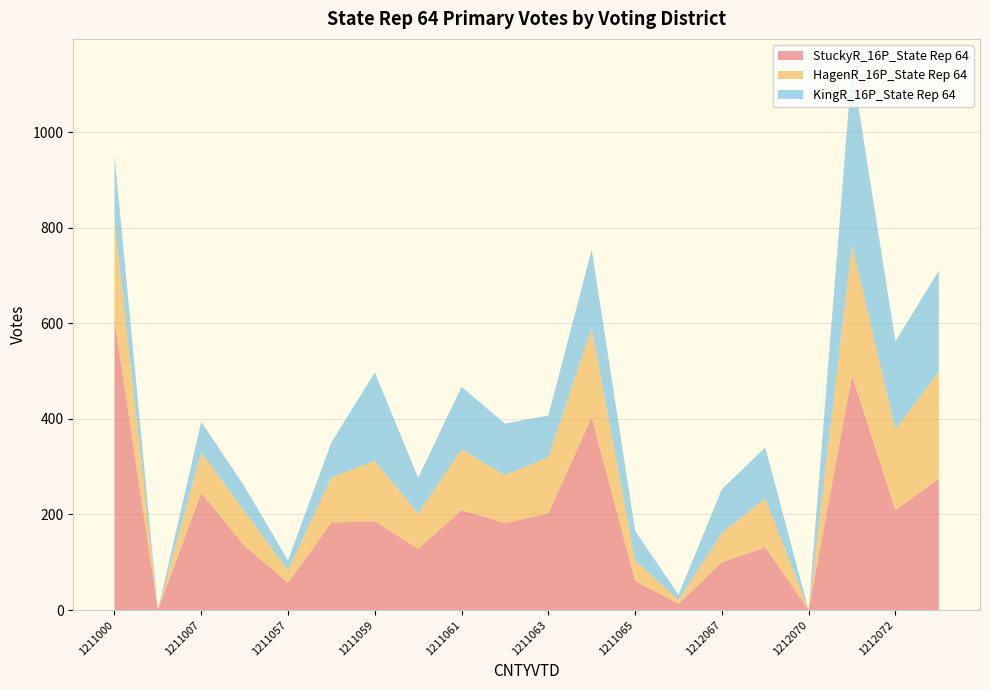

Reading right to left, list all the values displayed in this chart.

StuckyR_16P_State Rep 64: 1212073=275	1212072=209	1212071=490	1212070=0	1212069=131	1212067=100	1211066=13	1211065=61	1211064=403	1211063=202	1211062=182	1211061=209	1211060=128	1211059=186	1211058=183	1211057=57	1211056=134	1211007=245	1211006=0	1211000=607
HagenR_16P_State Rep 64: 1212073=224	1212072=169	1212071=274	1212070=0	1212069=103	1212067=61	1211066=8	1211065=43	1211064=187	1211063=118	1211062=100	1211061=127	1211060=74	1211059=126	1211058=95	1211057=26	1211056=72	1211007=85	1211006=0	1211000=207
KingR_16P_State Rep 64: 1212073=211	1212072=184	1212071=374	1212070=0	1212069=106	1212067=92	1211066=11	1211065=62	1211064=164	1211063=87	1211062=108	1211061=131	1211060=75	1211059=185	1211058=73	1211057=21	1211056=52	1211007=64	1211006=0	1211000=138